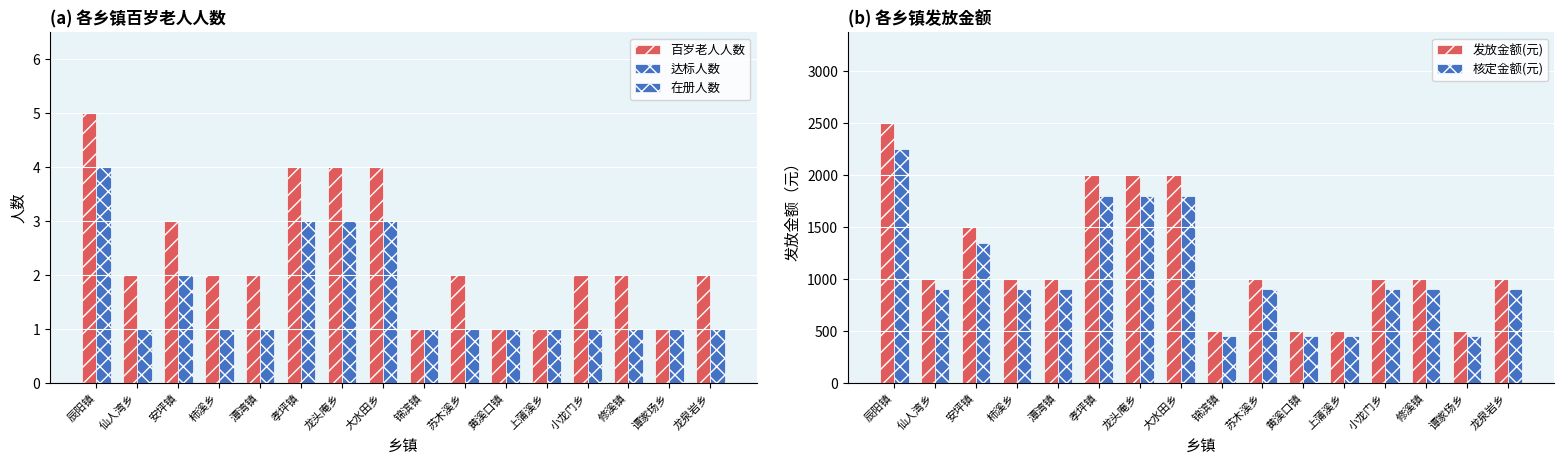

What is the difference between the second highest and minimum values in the 发放金额(元) series?

1500